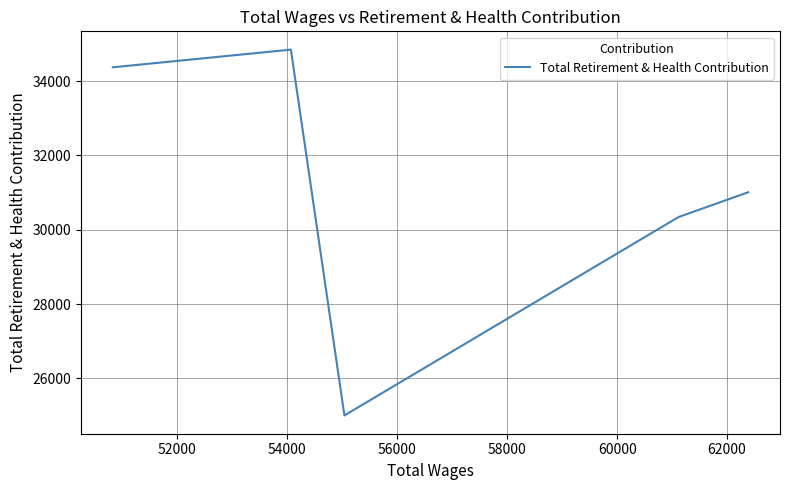

Is it true that the value at 58000 is 50512?

False